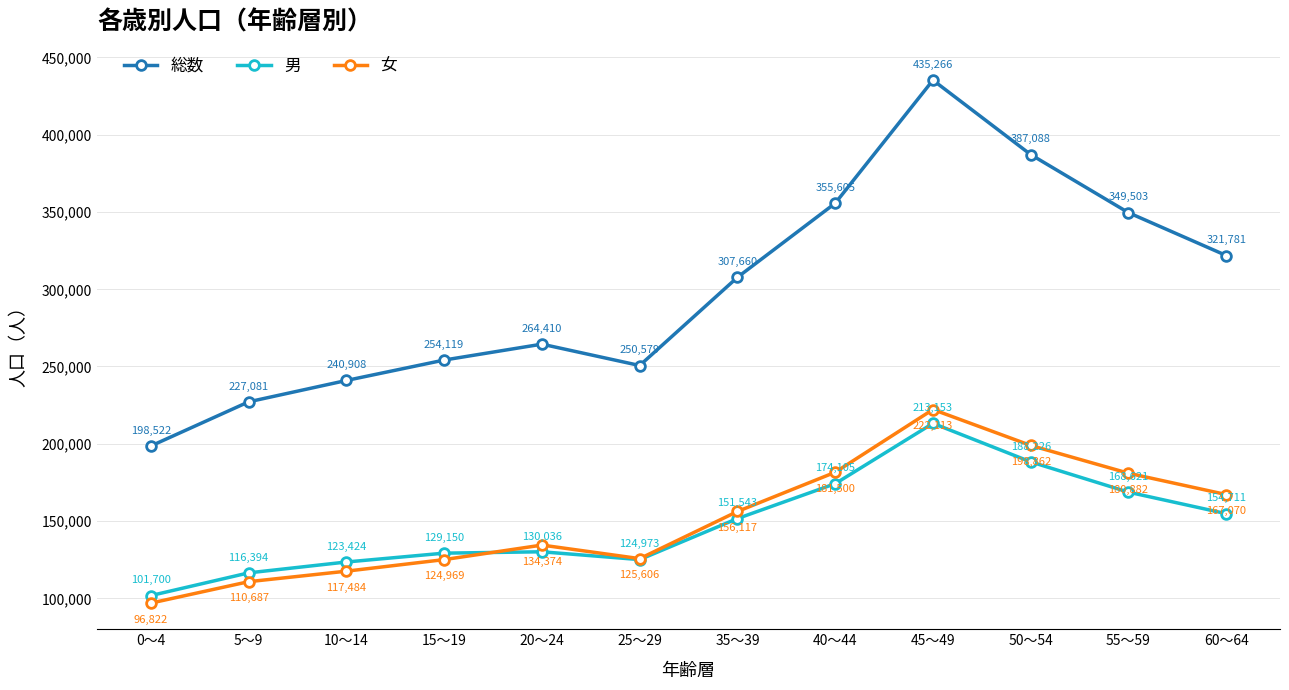

How many lines are shown in the chart?

3